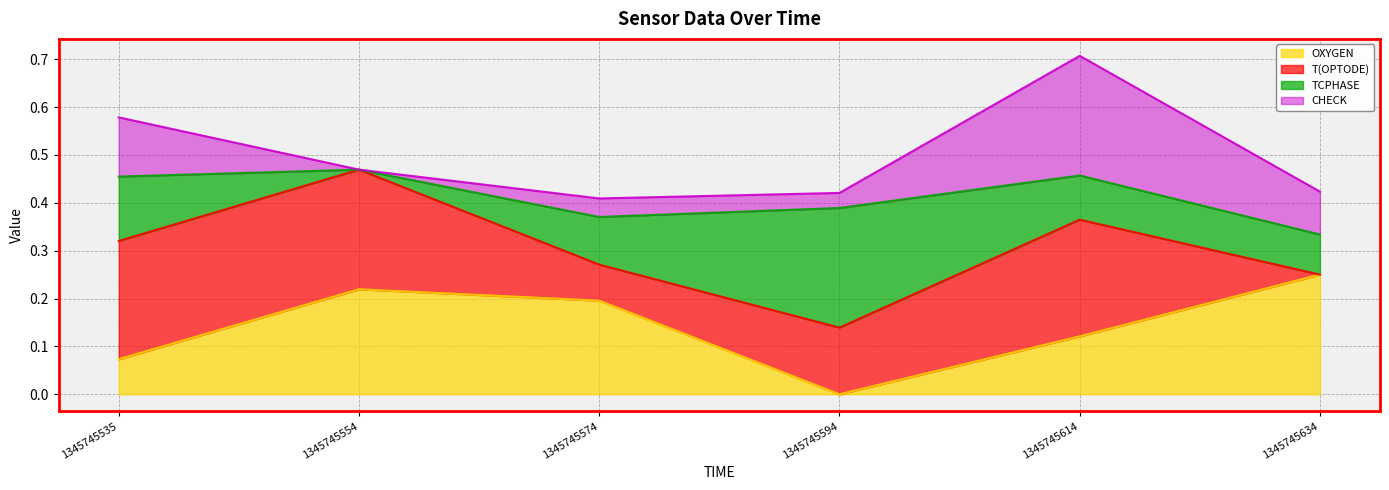

Which series has the largest total across all categories?

T(OPTODE)